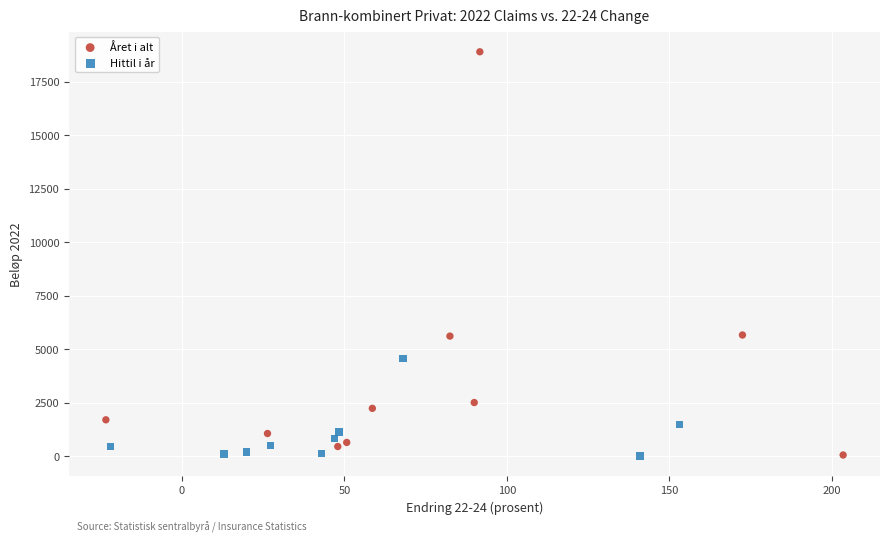

What are all the series names shown in the legend?

Året i alt, Hittil i år